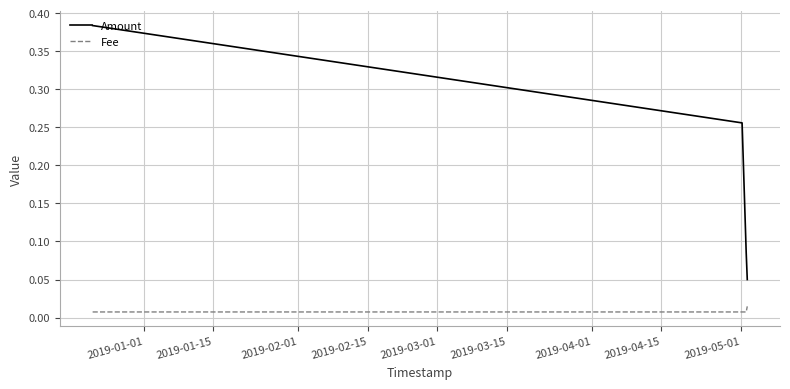

Rank the series by their maximum value, from highest to lowest.

Amount, Fee